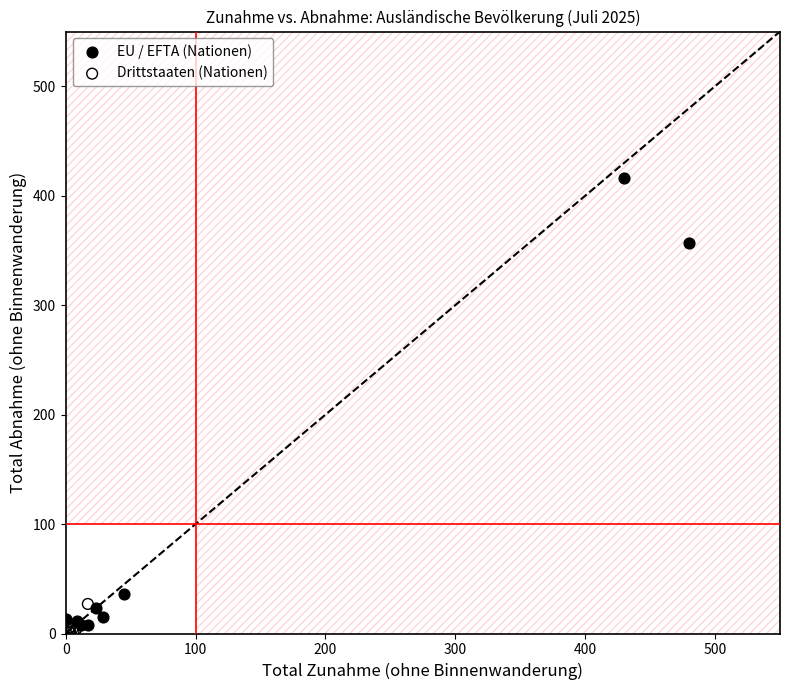

Which series contains the highest Y value?

EU / EFTA (Nationen)